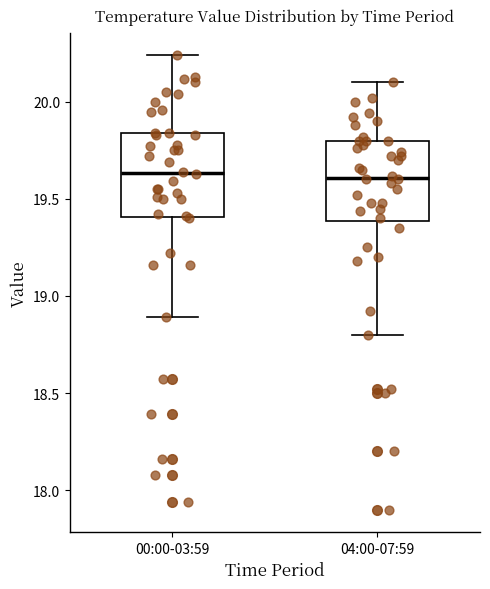

Reading left to right, transcribe this box plot: for each box, give where its median line is, the range the box spans, and where its two whiskers end, as read against the y-axis. The values are not printed on the chart, so give them approximately, as read against the axis.

00:00-03:59: median 19.65, box 19.40 to 19.85, whiskers 18.90 to 20.25
04:00-07:59: median 19.60, box 19.40 to 19.80, whiskers 18.80 to 20.10